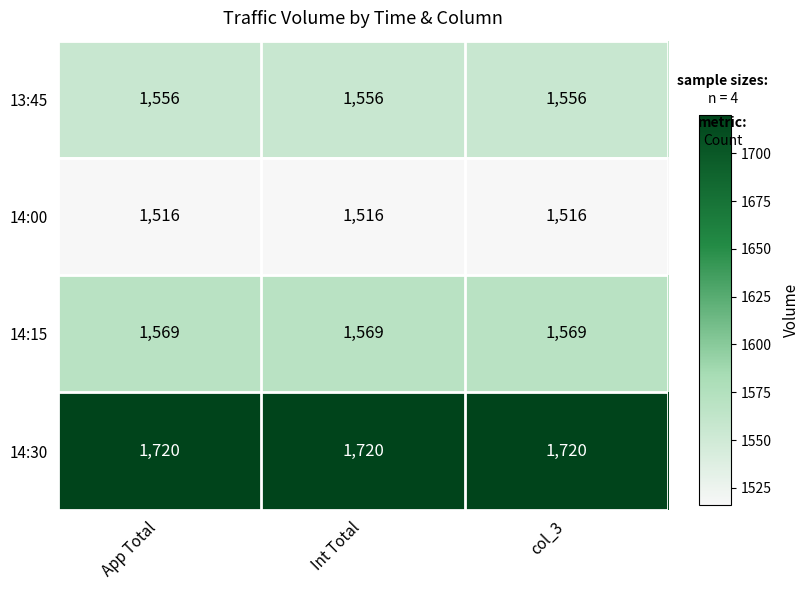

Is the value of 14:30 at col_3 greater than the value of 14:00 at App Total?

Yes